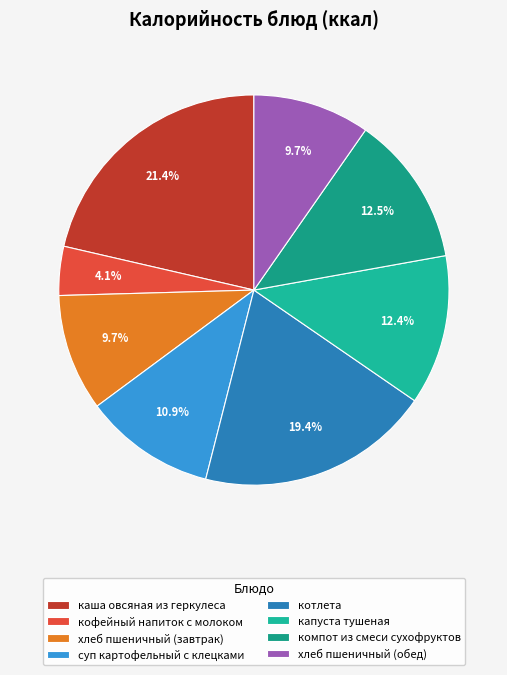

How many slices are in this pie chart?

8